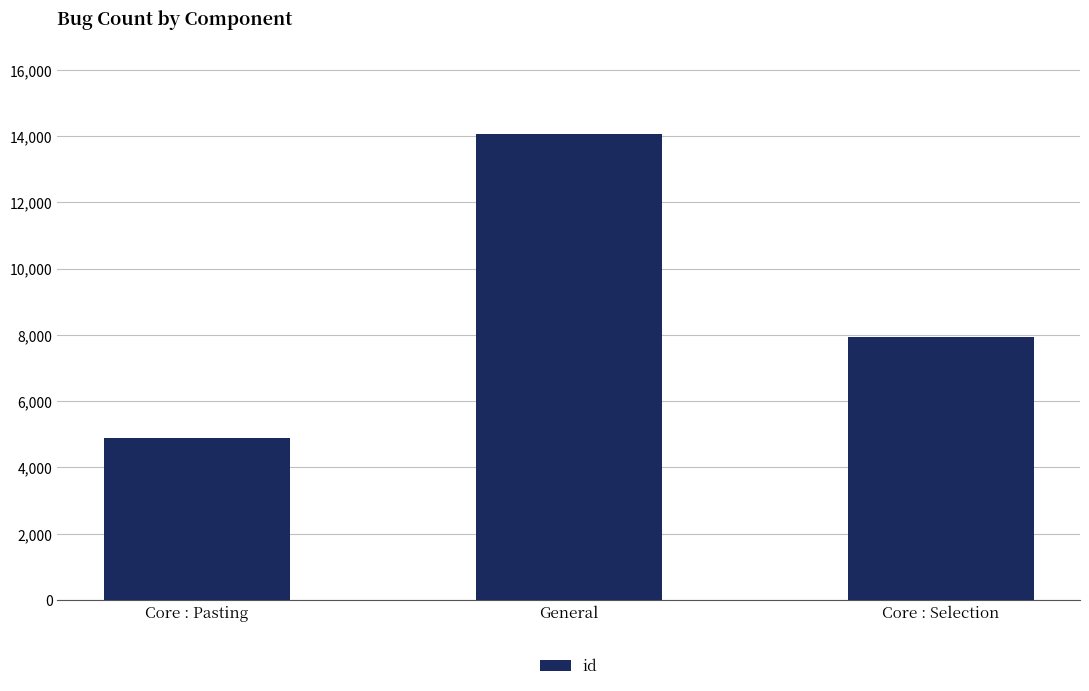

What is the average value?

8962